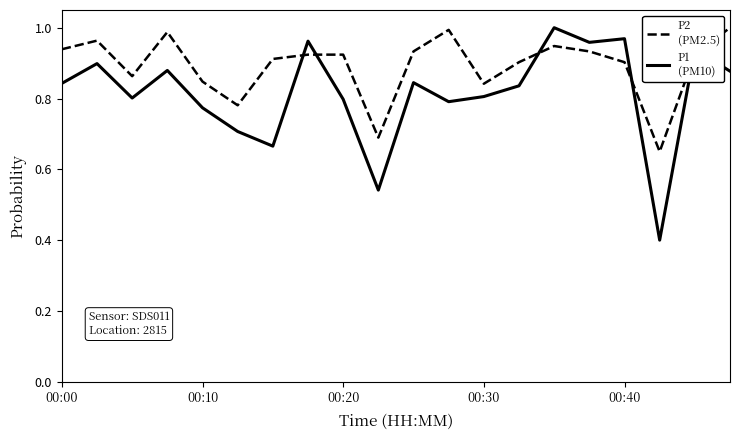

Is this an area chart (filled region under the line)?

No